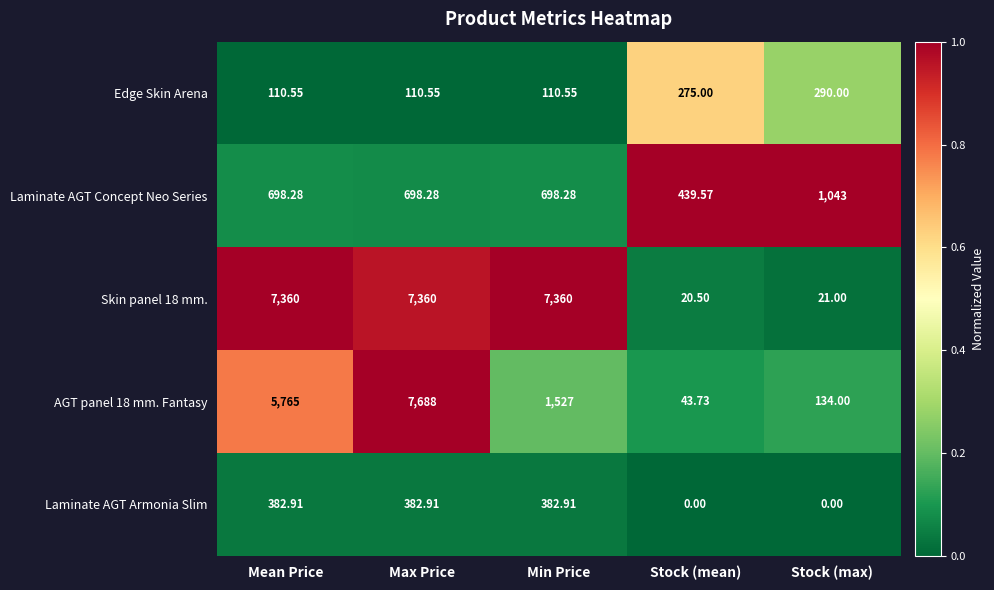

Where is Skin panel 18 mm. nearest to the value 3690?

Stock (max)